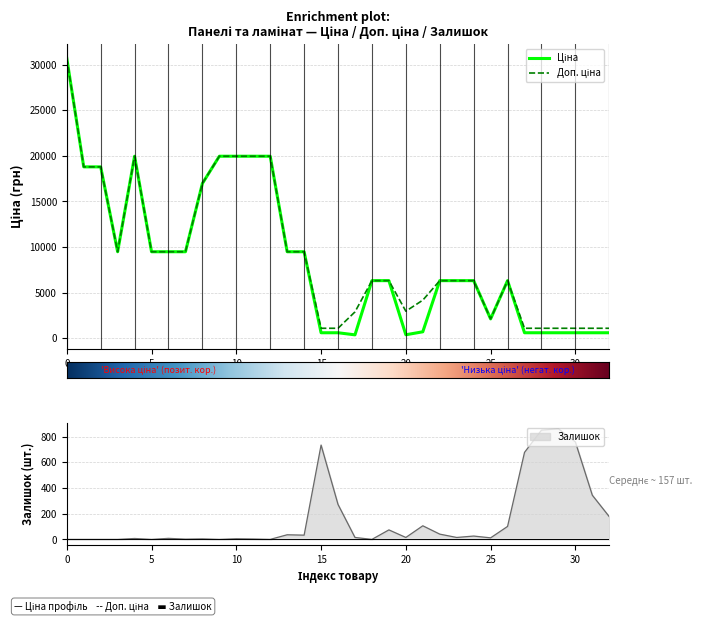

What is the maximum value for Залишок?

862